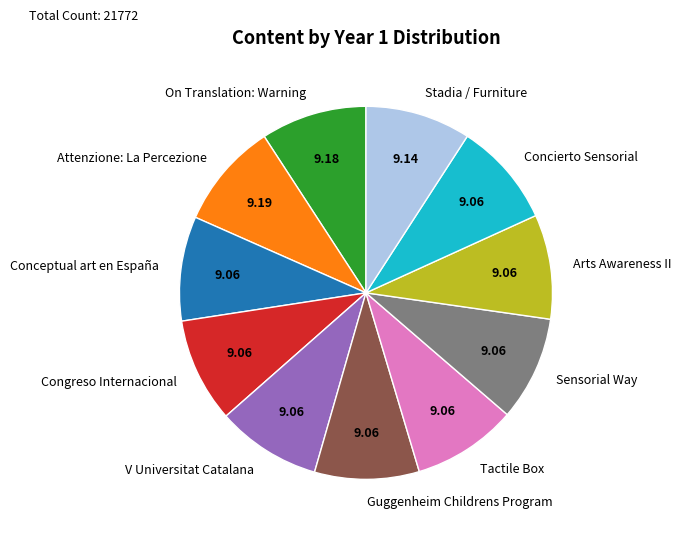

Approximately how many times larger is the value at Conceptual art en España compared to V Universitat Catalana?

1.0